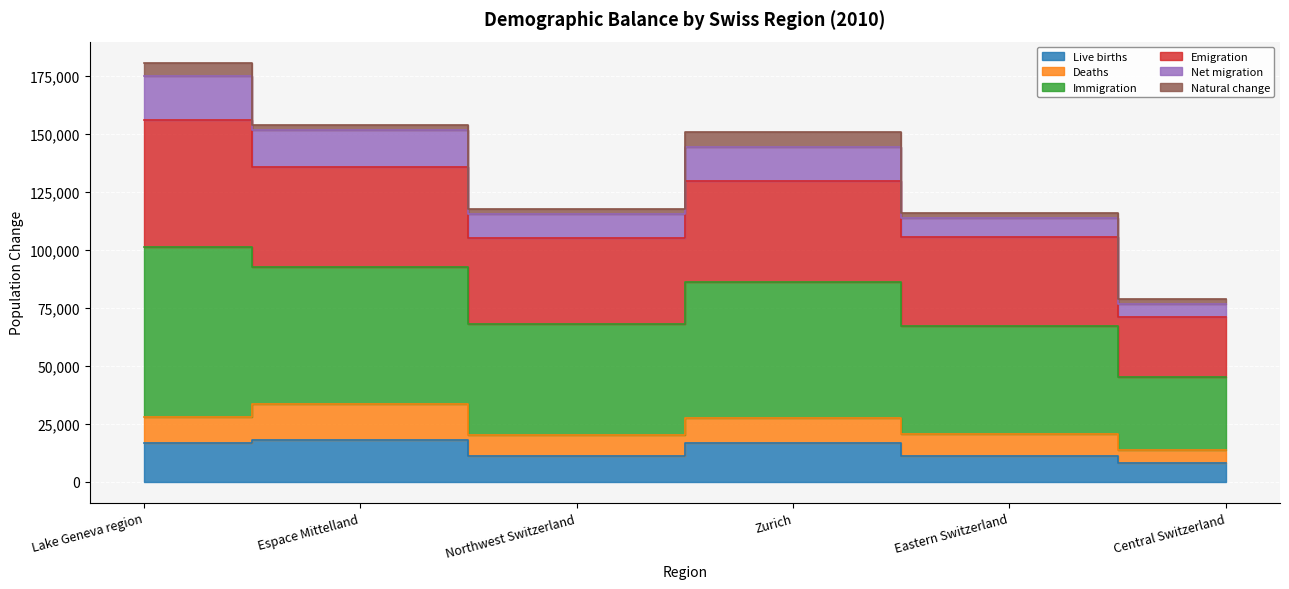

What is the smallest value displayed?

8078